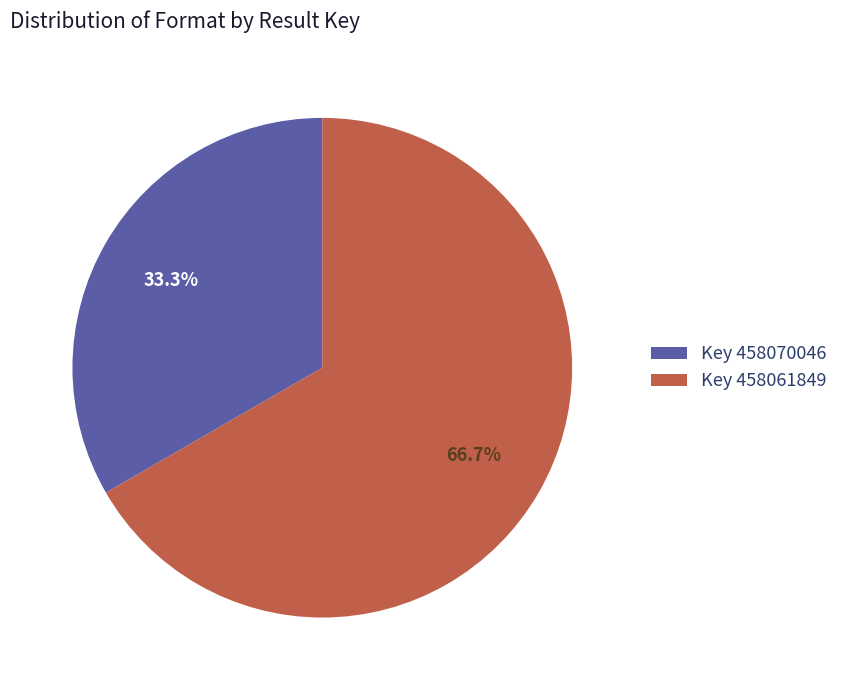

Approximately how many times larger is the value at Key 458061849 compared to Key 458070046?

2.0